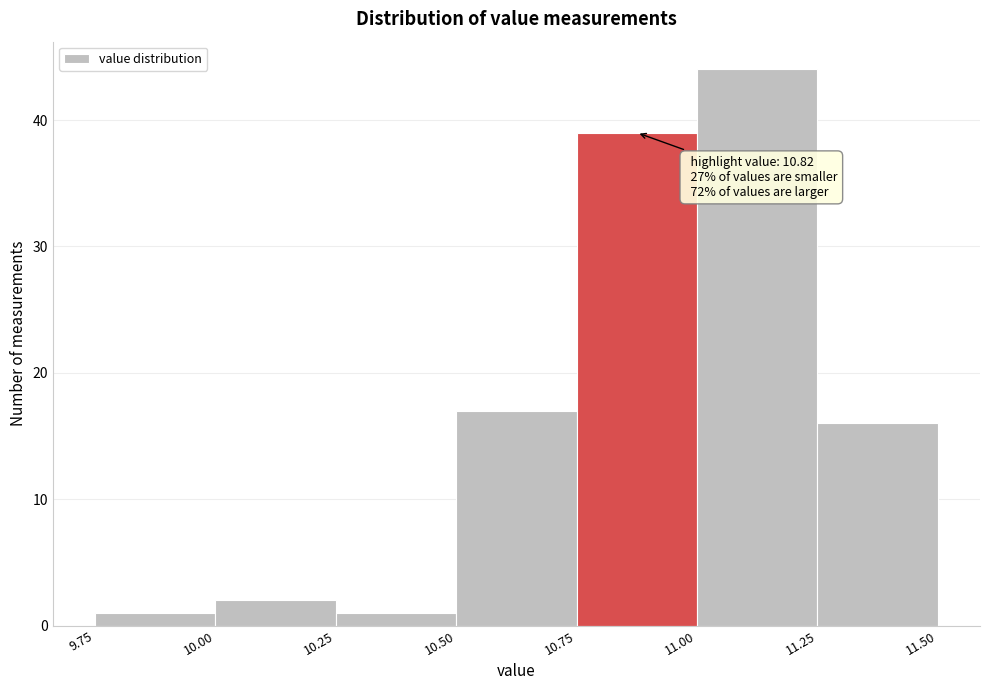

Over which range of the x-axis is the bar tallest?

11.00 to 11.25